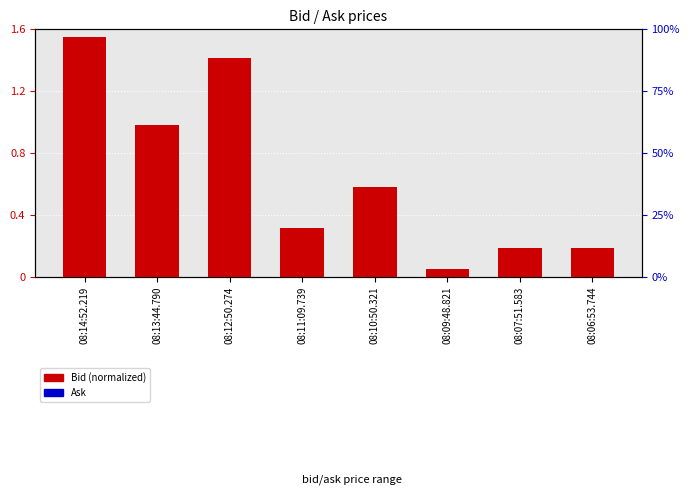

What is the minimum value for Bid (normalized)?

0.1